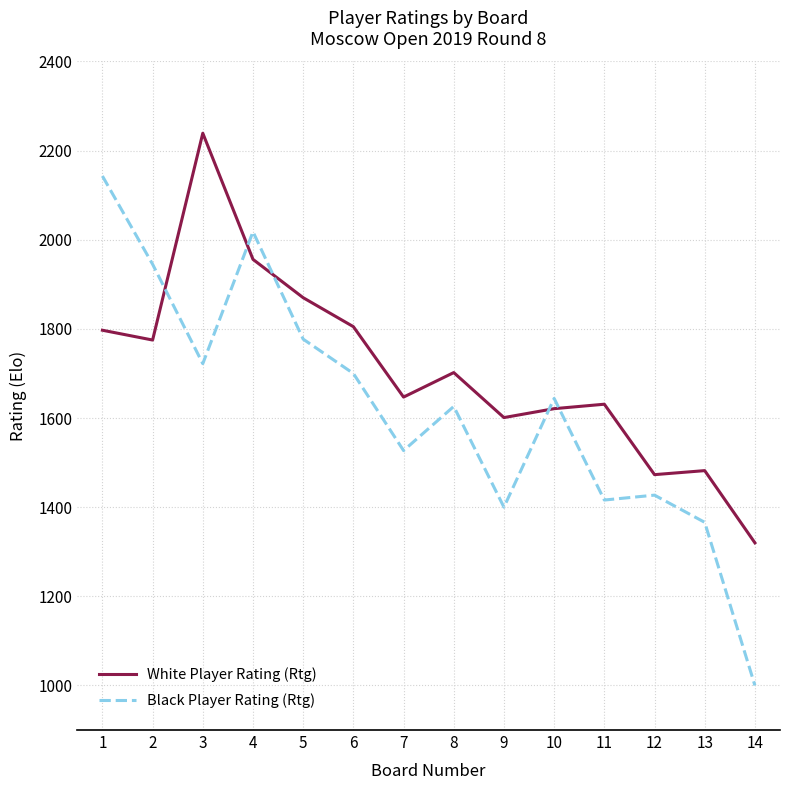

Reading left to right, list all the values displayed in this chart.

White Player Rating (Rtg): 1=1797	2=1775	3=2239	4=1956	5=1870	6=1805	7=1647	8=1702	9=1601	10=1621	11=1631	12=1473	13=1482	14=1320
Black Player Rating (Rtg): 1=2143	2=1945	3=1722	4=2018	5=1777	6=1700	7=1527	8=1626	9=1400	10=1644	11=1416	12=1427	13=1366	14=1000